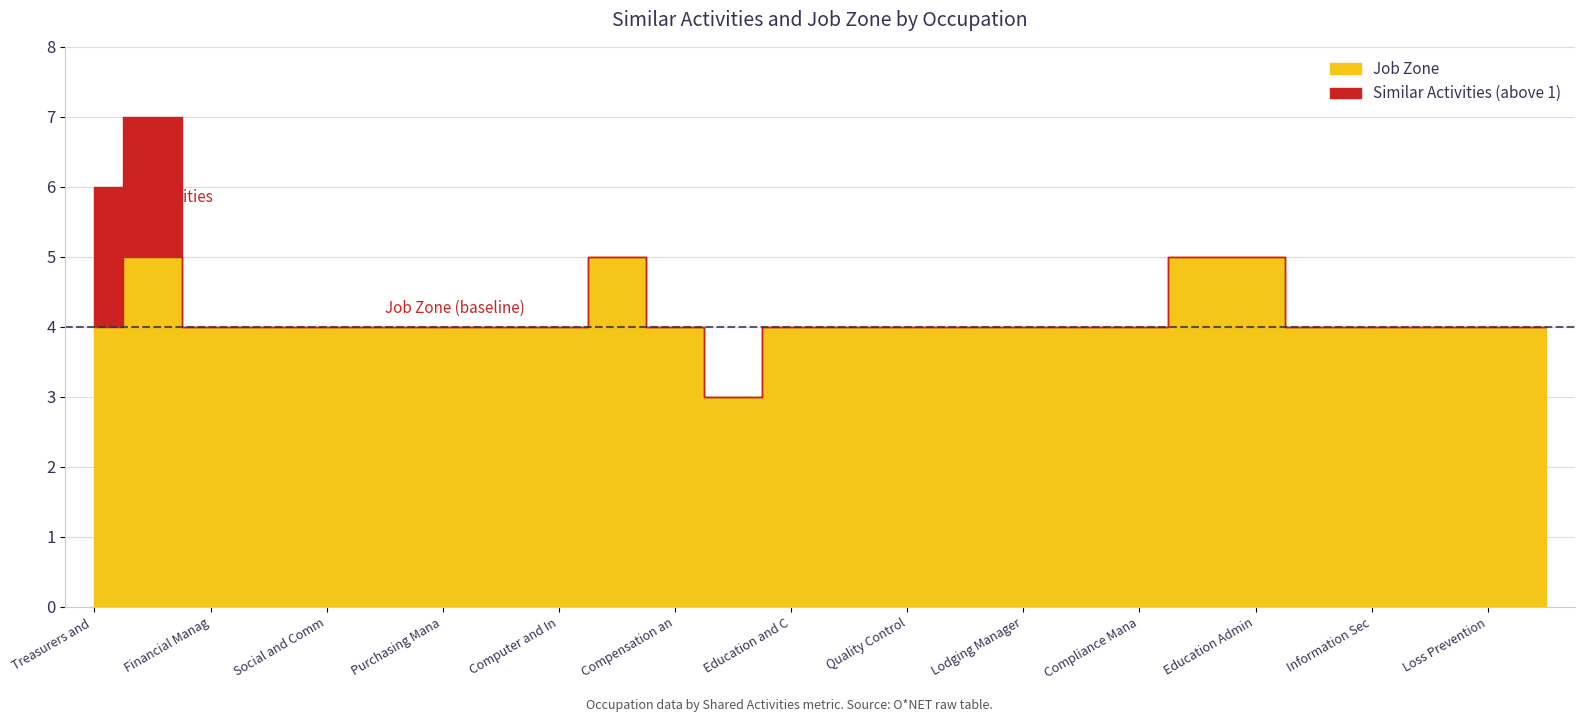

How many values in Similar Activities are above zero?

21